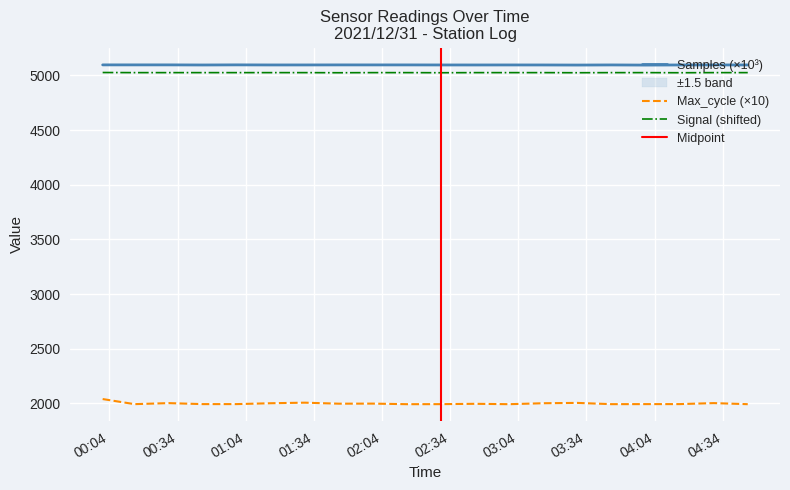

Between 2021/12/31 03:45 and 2021/12/31 04:15, which series saw the biggest shift?

Signal